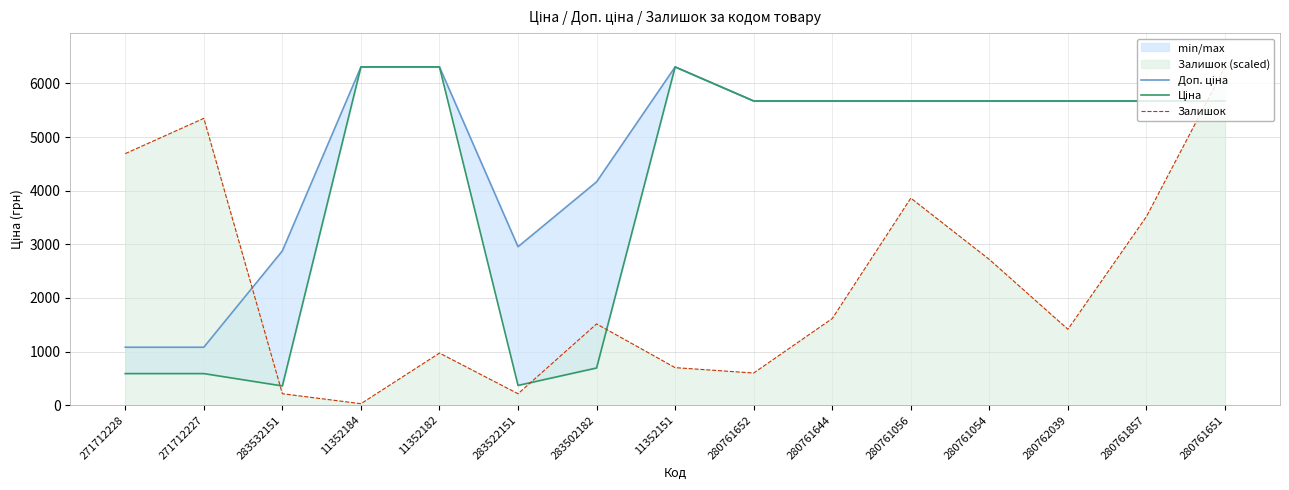

Where is the first local minimum for Доп. ціна?

283522151